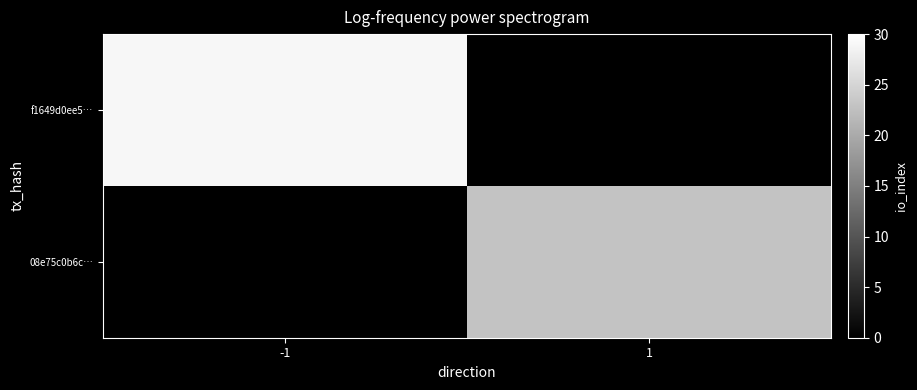

The value of f1649d0ee5… at -1 is 29.0. True or false?

True